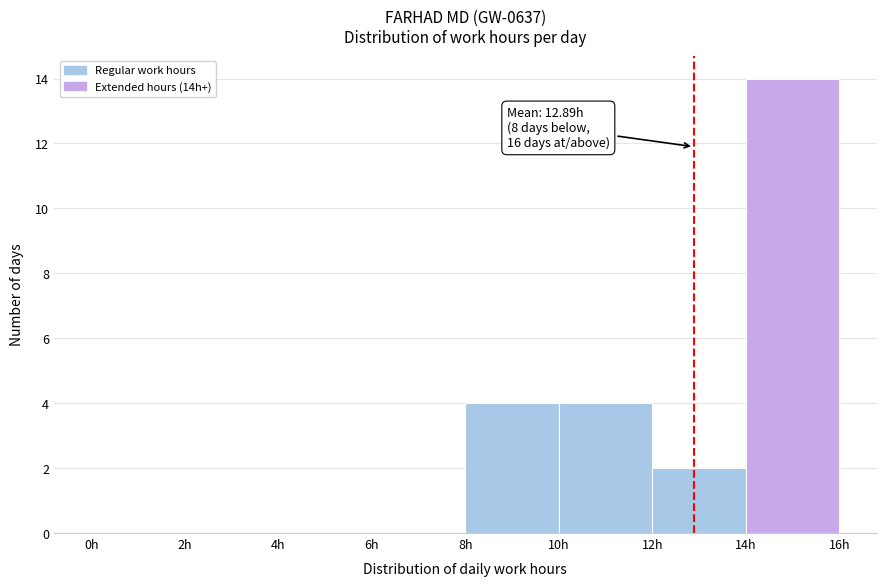

Which range on the x-axis has the tallest bar?

14 to 16